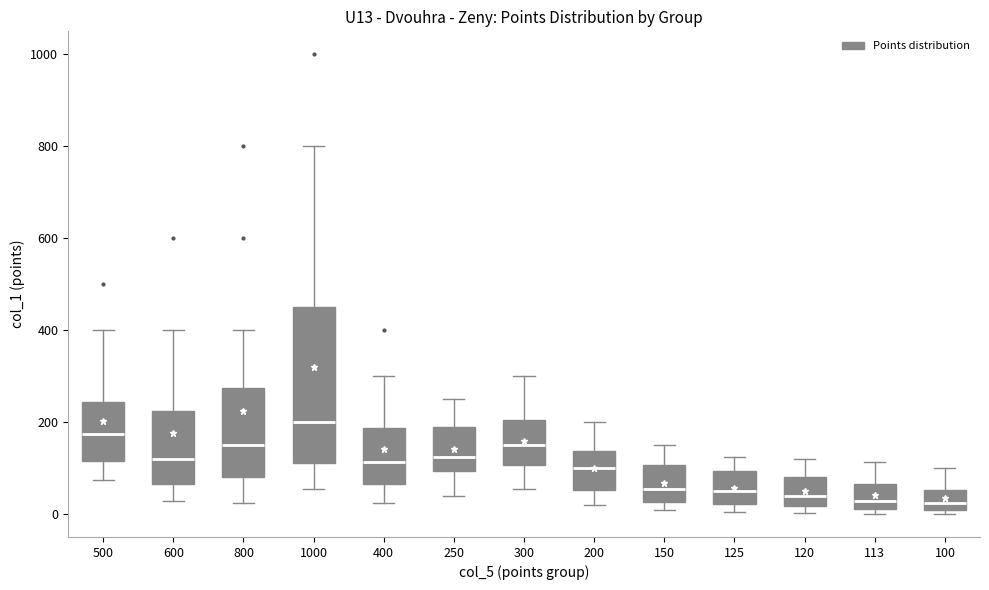

Reading left to right, transcribe this box plot: for each box, give where its median line is, the range the box spans, and where its two whiskers end, as read against the y-axis. The values are not printed on the chart, so give them approximately, as read against the axis.

500: median 180, box 120 to 240, whiskers 80 to 400
600: median 120, box 60 to 220, whiskers 40 to 400
800: median 160, box 80 to 280, whiskers 20 to 400
1000: median 200, box 120 to 460, whiskers 60 to 800
400: median 120, box 60 to 180, whiskers 20 to 300
250: median 120, box 100 to 200, whiskers 40 to 260
300: median 160, box 100 to 200, whiskers 60 to 300
200: median 100, box 60 to 140, whiskers 20 to 200
150: median 60, box 20 to 100, whiskers 20 (just below the box's lower edge) to 160
125: median 60, box 20 to 100, whiskers 0 to 120
120: median 40, box 20 to 80, whiskers 0 to 120
113: median 40, box 20 to 60, whiskers 0 to 120
100: median 20, box 0 to 60, whiskers 0 (just below the box's lower edge) to 100